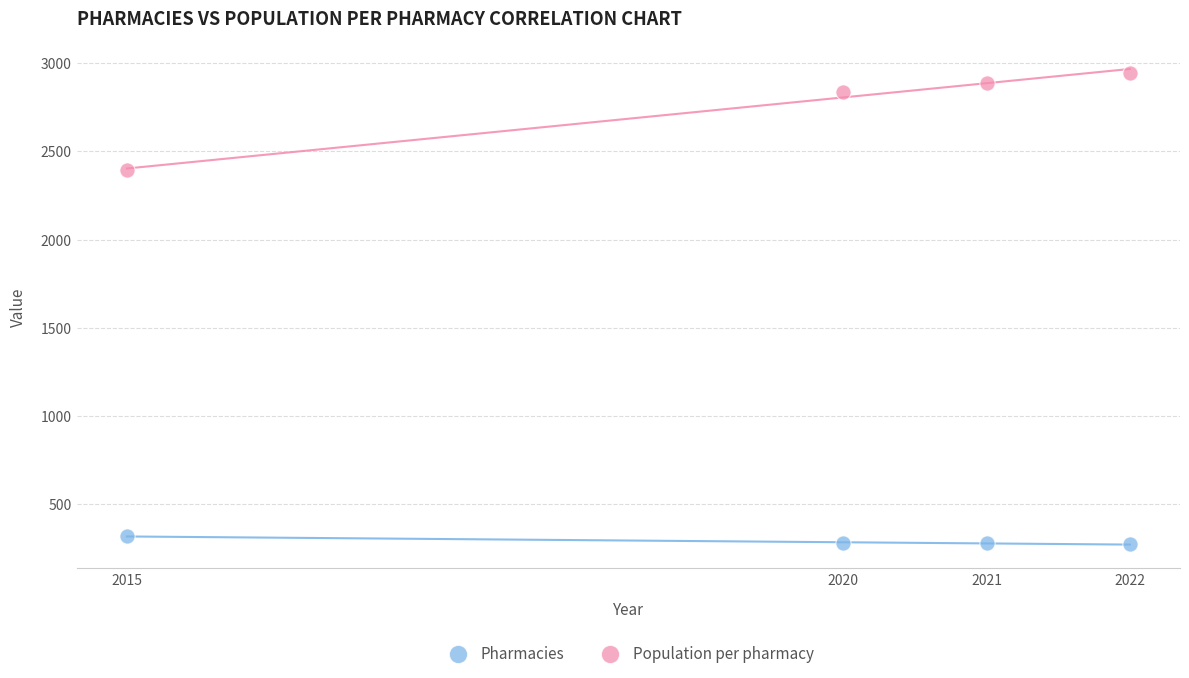

Across all data points, what is the average X value?

2020